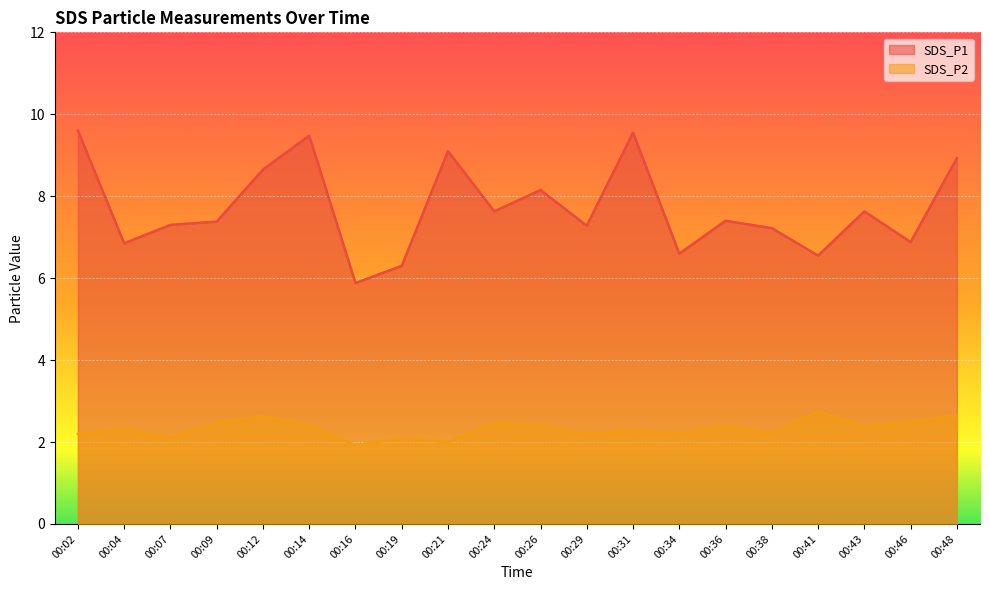

Reading left to right, what are all the values shown in this chart?

SDS_P1: 00:02=9.6	00:04=6.8	00:07=7.3	00:09=7.4	00:12=8.7	00:14=9.5	00:16=5.9	00:19=6.3	00:21=9.1	00:24=7.6	00:26=8.2	00:29=7.3	00:31=9.6	00:34=6.6	00:36=7.4	00:38=7.2	00:41=6.5	00:43=7.6	00:46=6.9	00:48=8.9
SDS_P2: 00:02=2.2	00:04=2.3	00:07=2.1	00:09=2.5	00:12=2.6	00:14=2.4	00:16=1.9	00:19=2.1	00:21=2.0	00:24=2.5	00:26=2.4	00:29=2.2	00:31=2.3	00:34=2.2	00:36=2.4	00:38=2.2	00:41=2.8	00:43=2.4	00:46=2.5	00:48=2.6